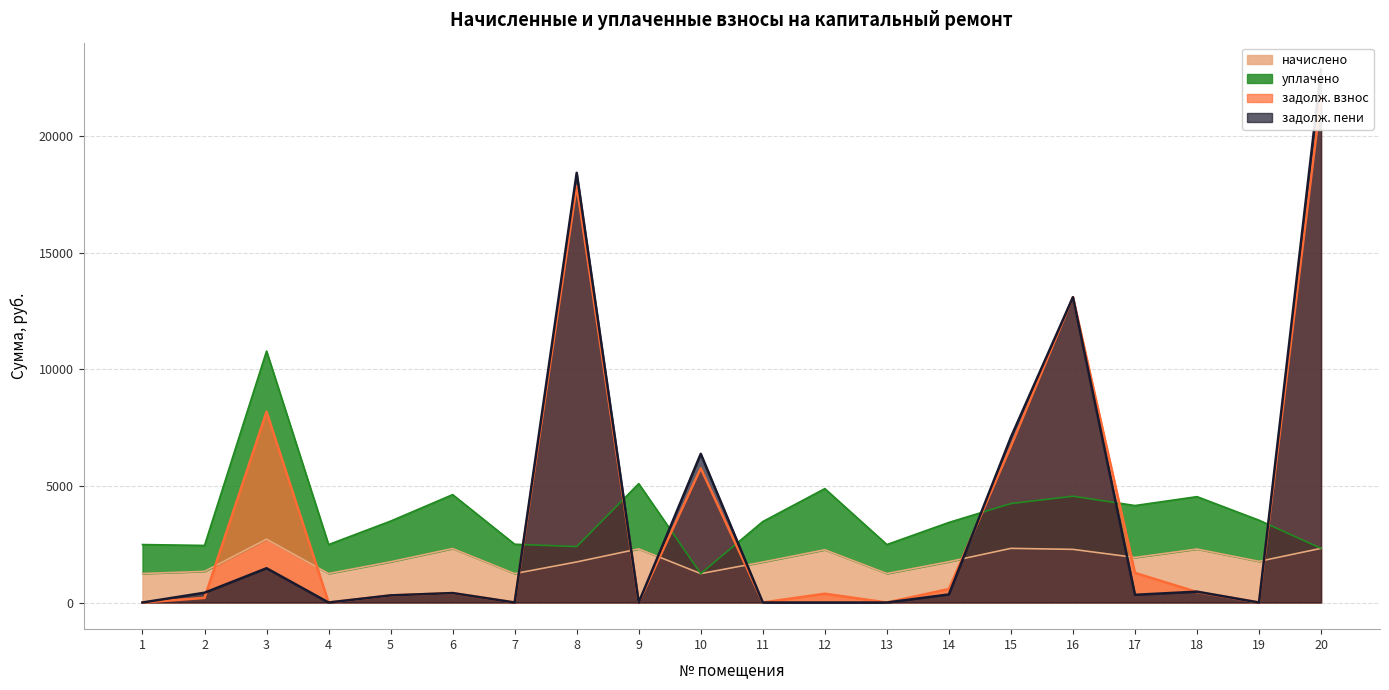

Which series has the largest range (max minus min)?

задолж. пени